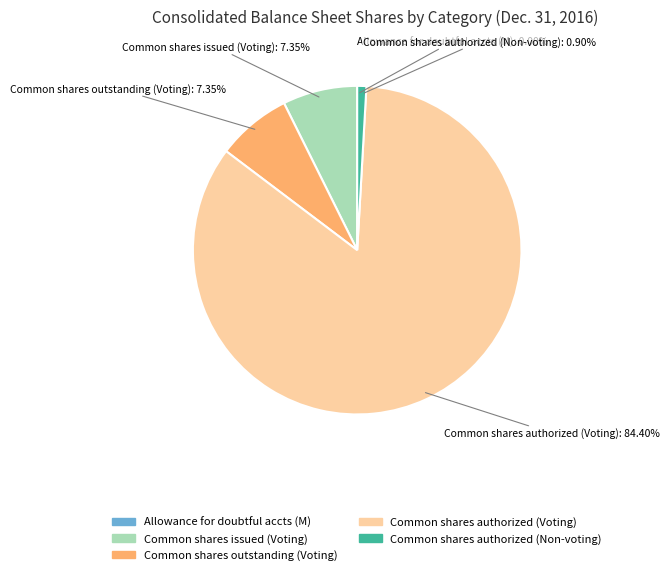

Does any single category account for the majority?

Yes